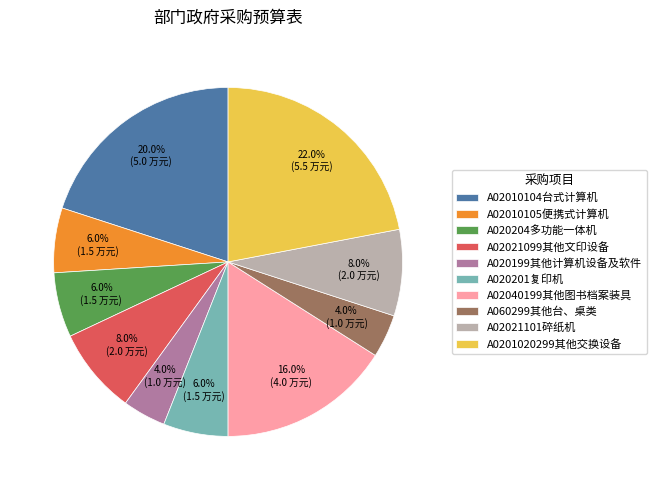

To the nearest percent, what portion does A020204多功能一体机 represent?

6%